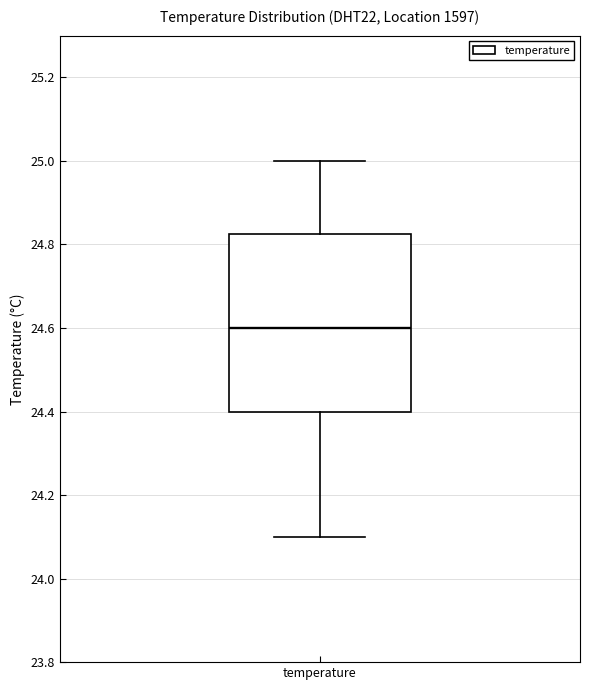

Where is the lower edge of the box for temperature on the y-axis? The values are not printed on the chart, so give them approximately, as read against the axis.

24.40